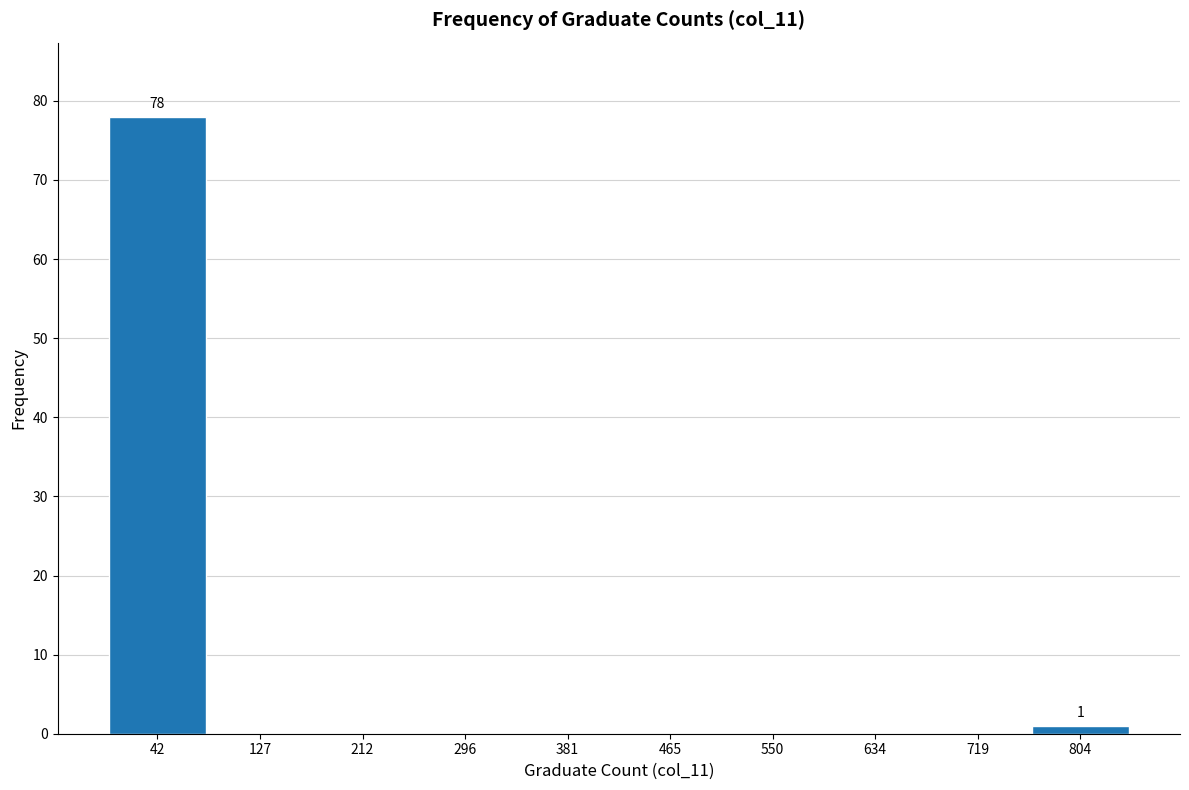

Which range on the x-axis has the tallest bar?

0 to 80